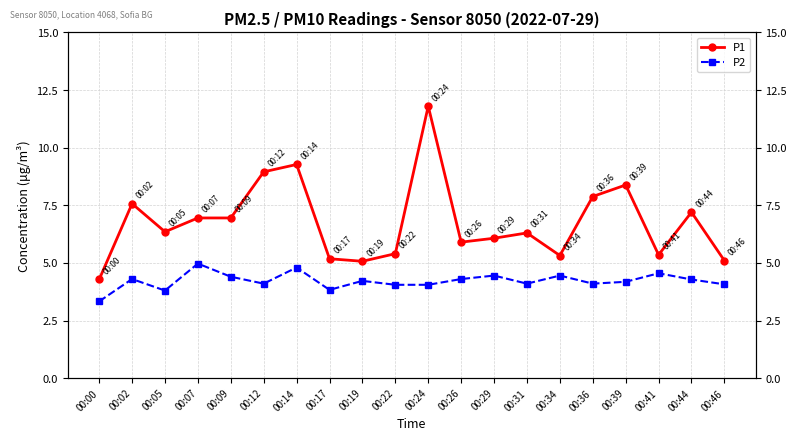

List the labels in order of P1 value, smallest first.

00:00, 00:19, 00:46, 00:17, 00:34, 00:41, 00:22, 00:26, 00:29, 00:31, 00:05, 00:07, 00:09, 00:44, 00:02, 00:36, 00:39, 00:12, 00:14, 00:24